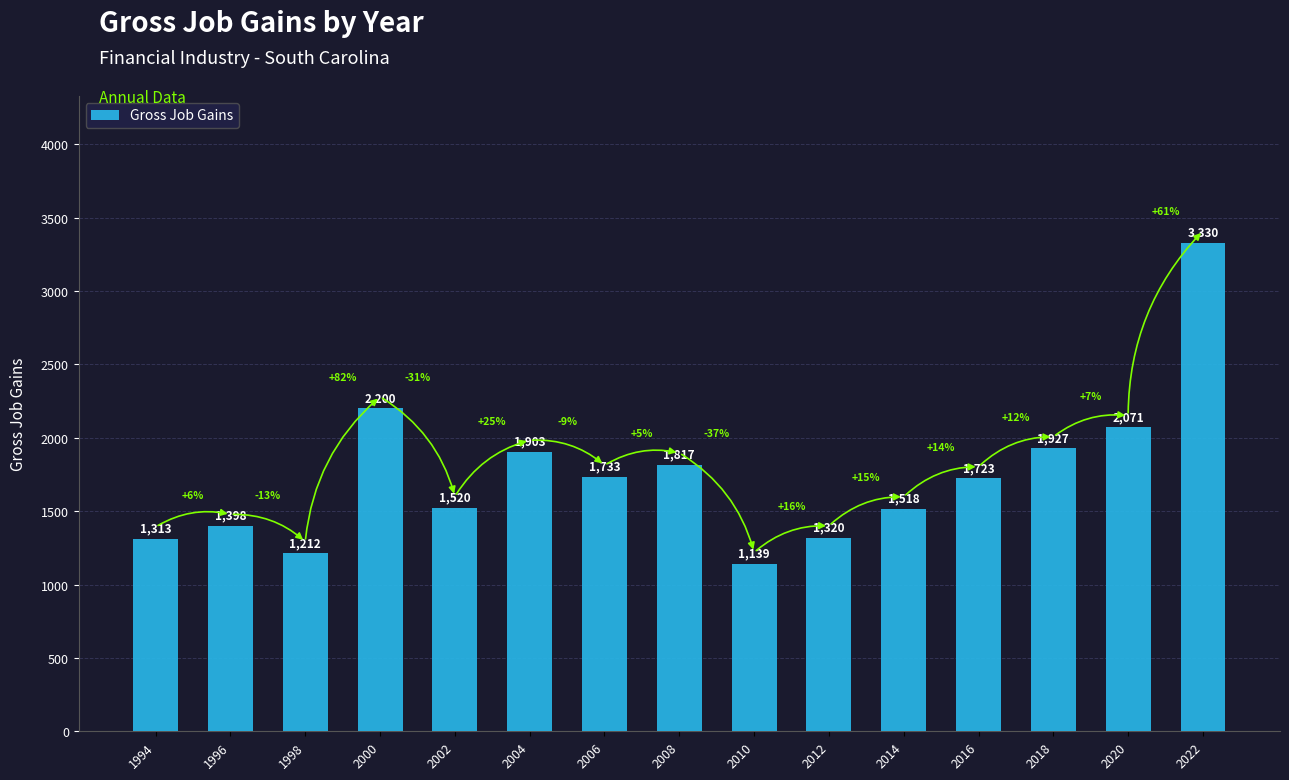

What is the value of the 9th bar from the left?

1139